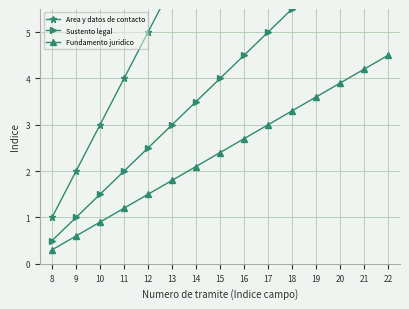

Which series has the largest range (max minus min)?

Area y datos de contacto